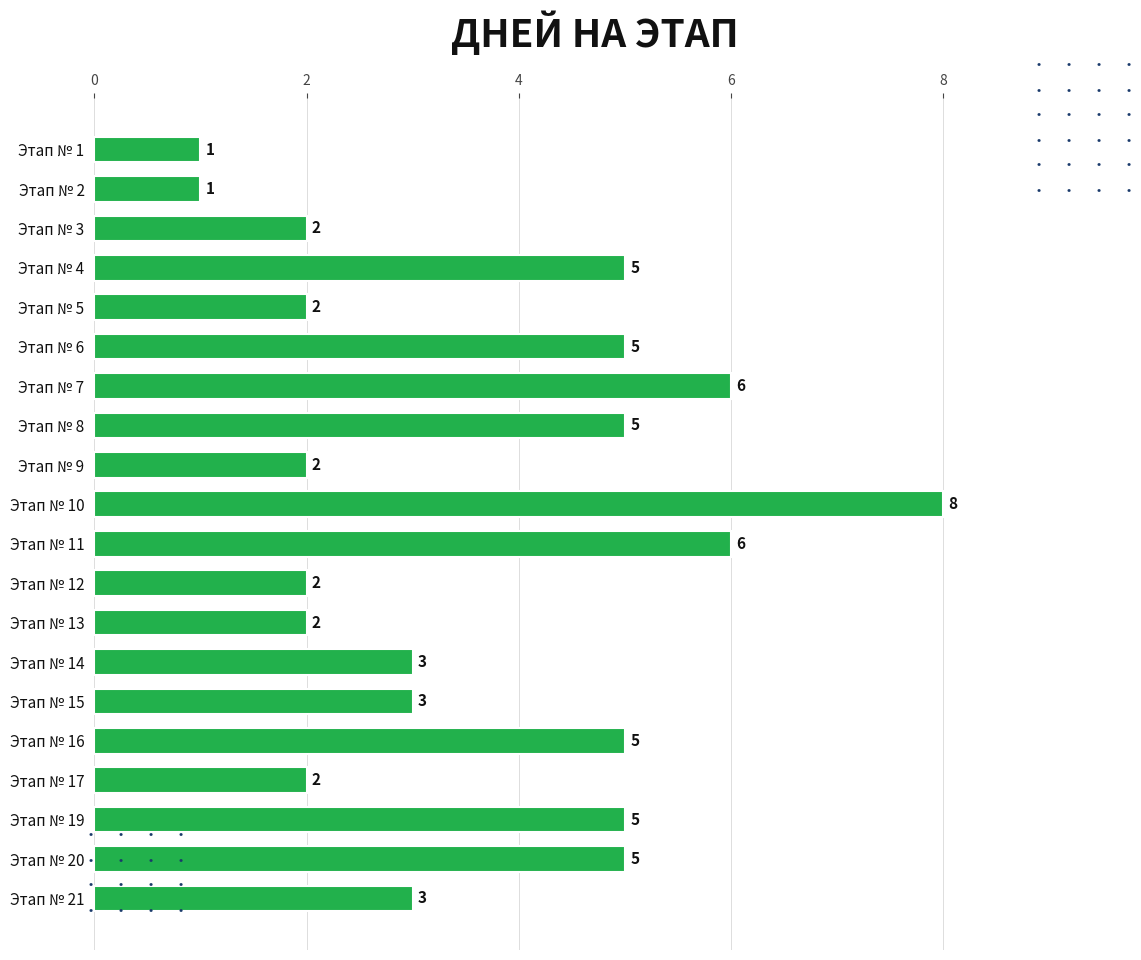

Which category has the highest value across all series?

Этап № 10